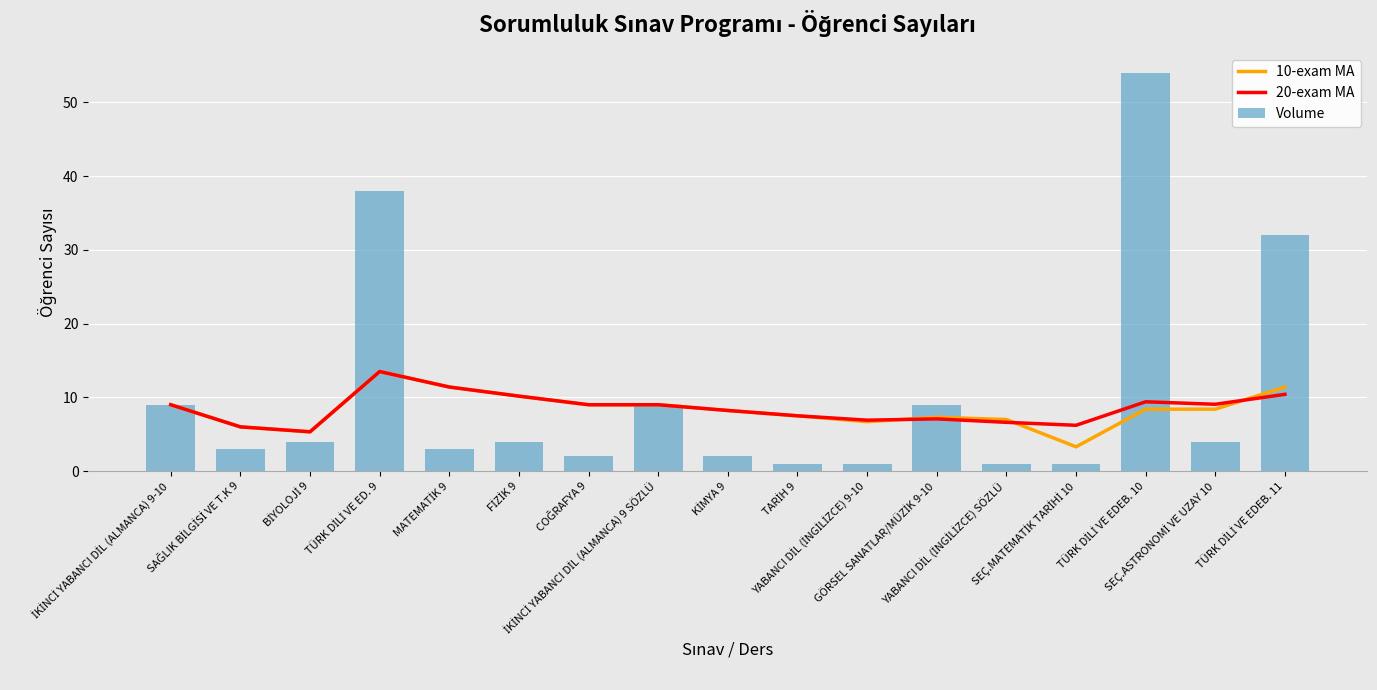

What is the difference between the 20-exam MA values at İKİNCİ YABANCI DİL (ALMANCA) 9 SÖZLÜ and TÜRK DİLİ VE EDEB. 11?

1.4